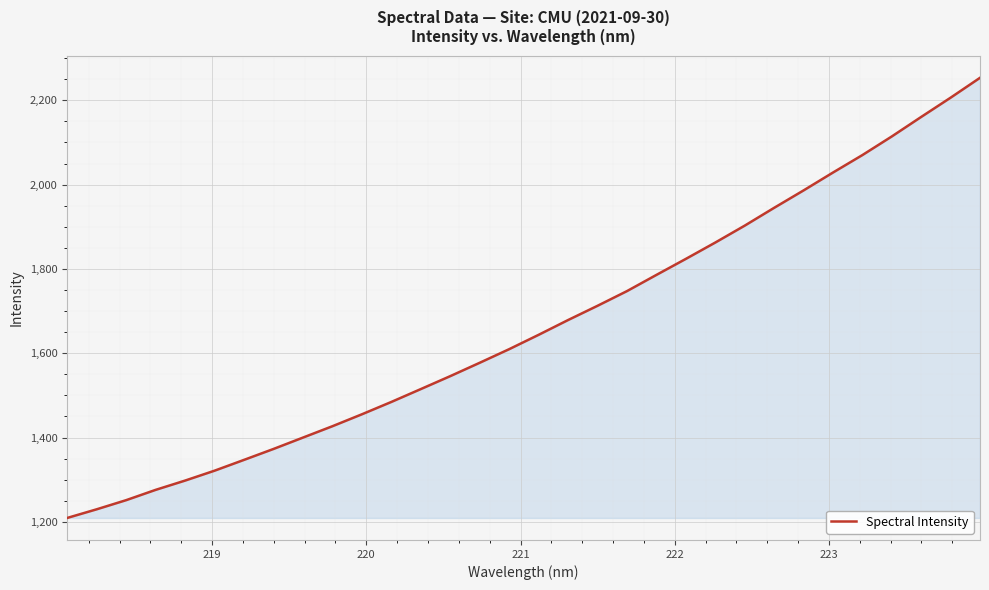

What is the difference between the maximum and minimum values?

1044.1